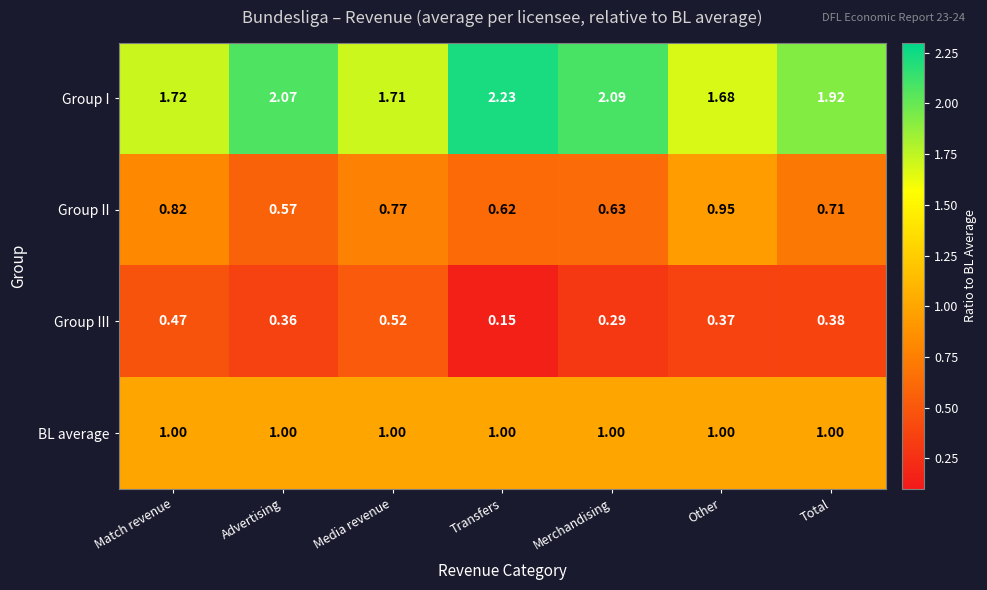

Is the value of Group I at Merchandising greater than the value of Group III at Total?

Yes